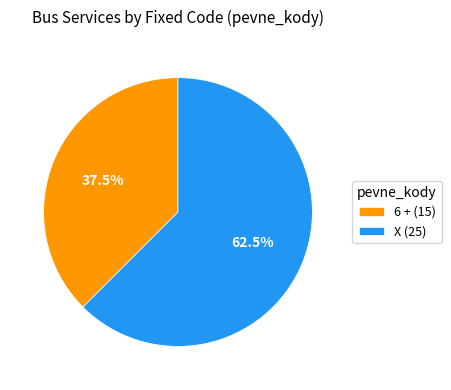

Is there any slice that represents more than half of the pie?

Yes